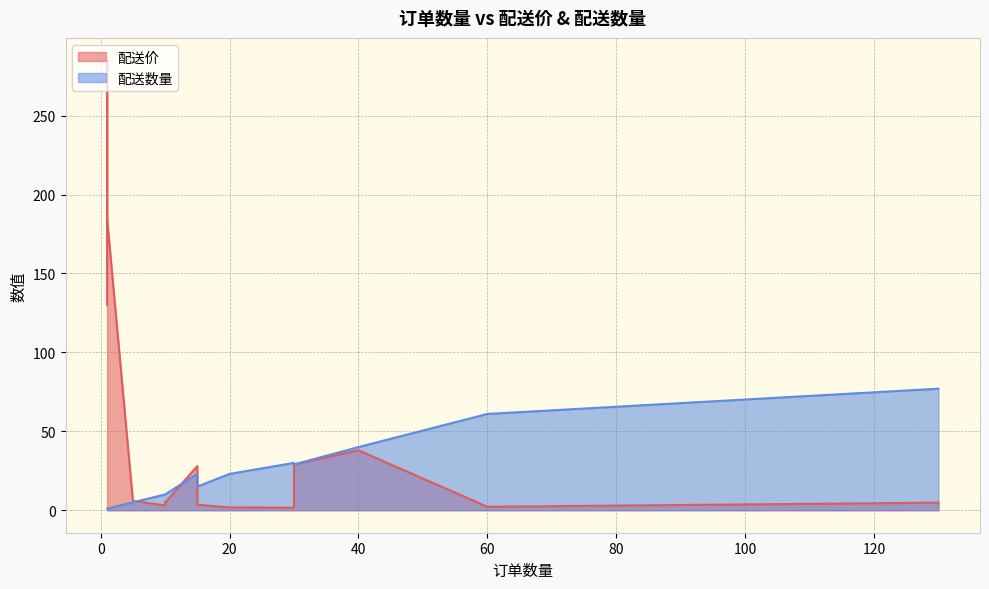

What is the sum of all 配送数量 values?

366.0